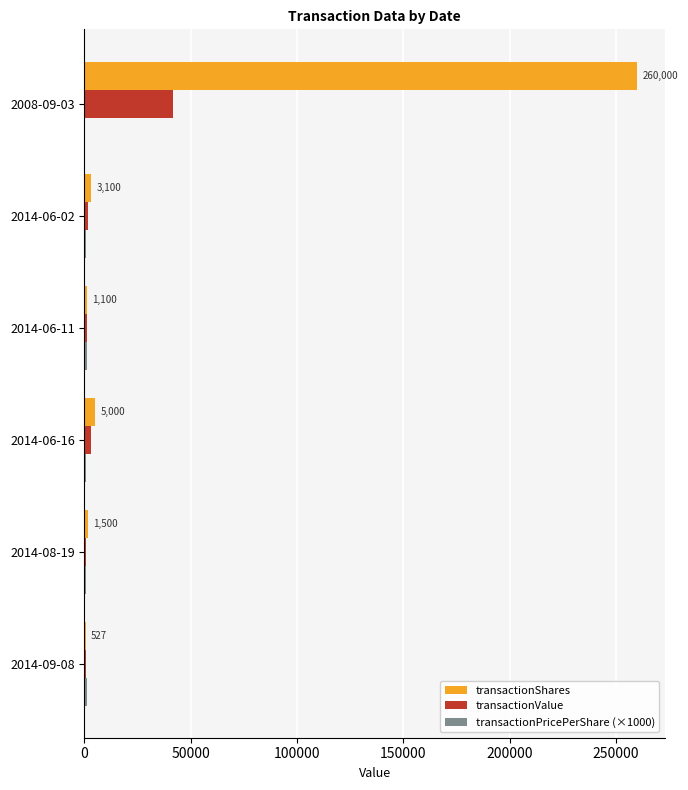

At which label does transactionValue reach its peak?

2008-09-03